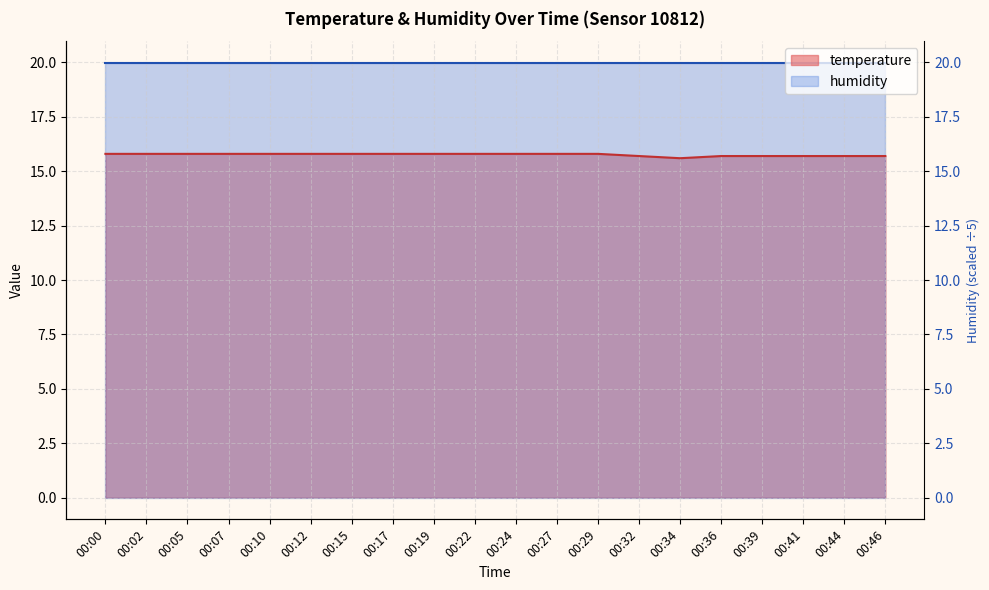

Reading left to right, what are all the values shown in this chart?

00:00=15.8	00:02=15.8	00:05=15.8	00:07=15.8	00:10=15.8	00:12=15.8	00:15=15.8	00:17=15.8	00:19=15.8	00:22=15.8	00:24=15.8	00:27=15.8	00:29=15.8	00:32=15.7	00:34=15.6	00:36=15.7	00:39=15.7	00:41=15.7	00:44=15.7	00:46=15.7